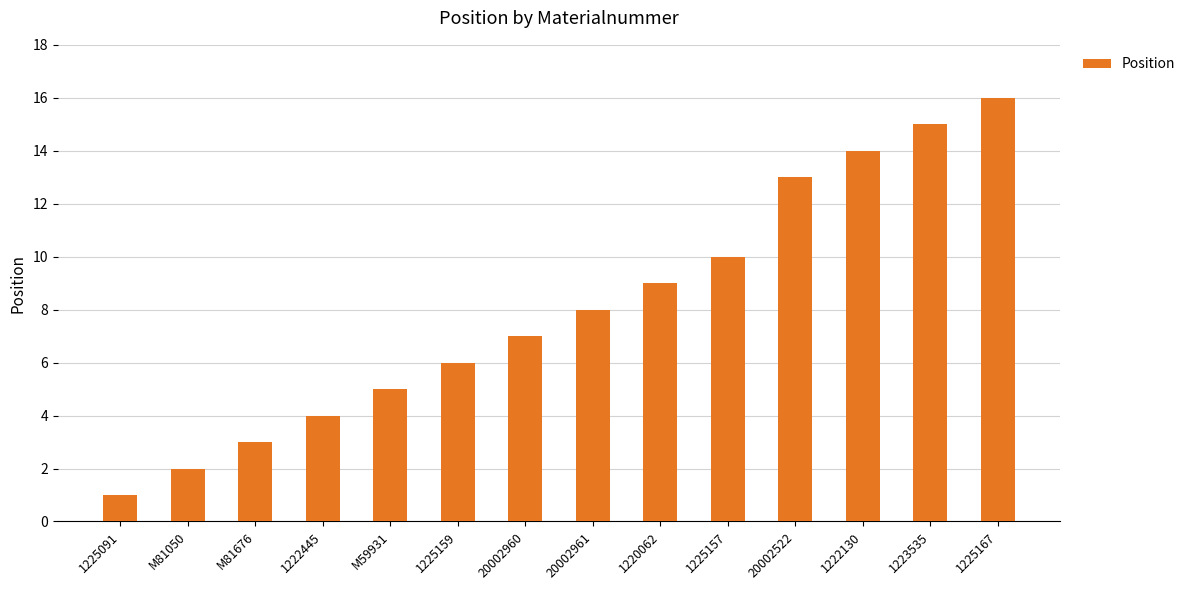

What is the maximum value shown in the chart?

16